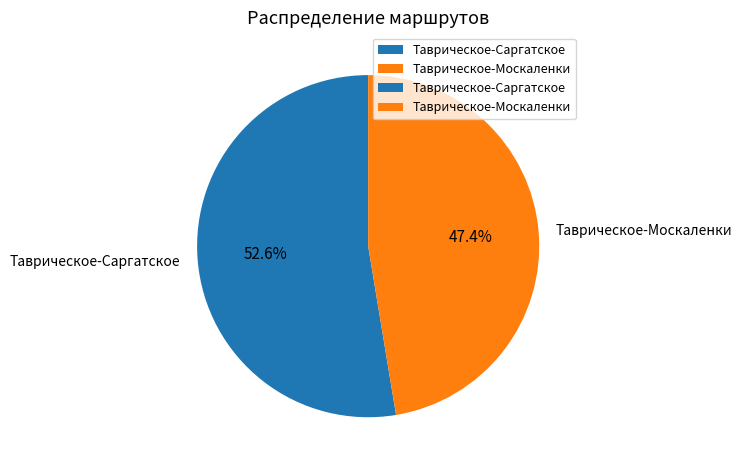

Combined, what portion of the pie is Таврическое-Саргатское and Таврическое-Москаленки?

100.0%